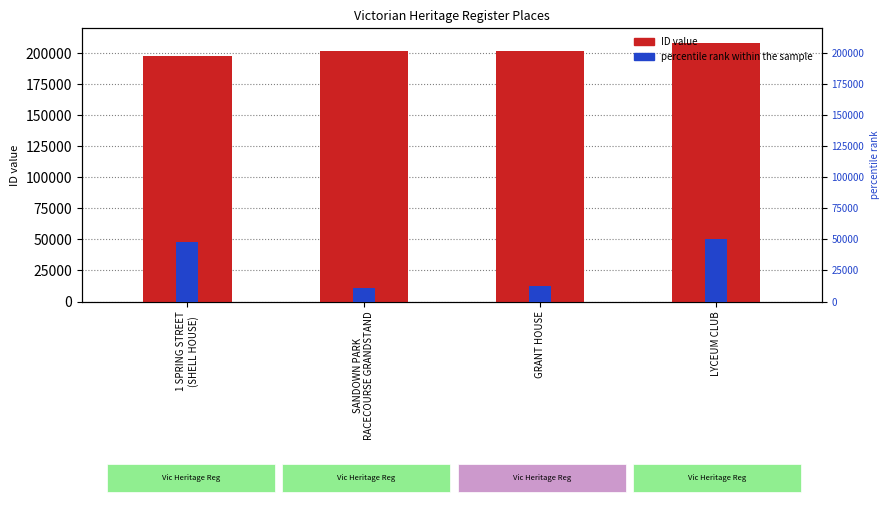

List the series in order of their peak value, highest first.

ID (count), percentile rank within the sample